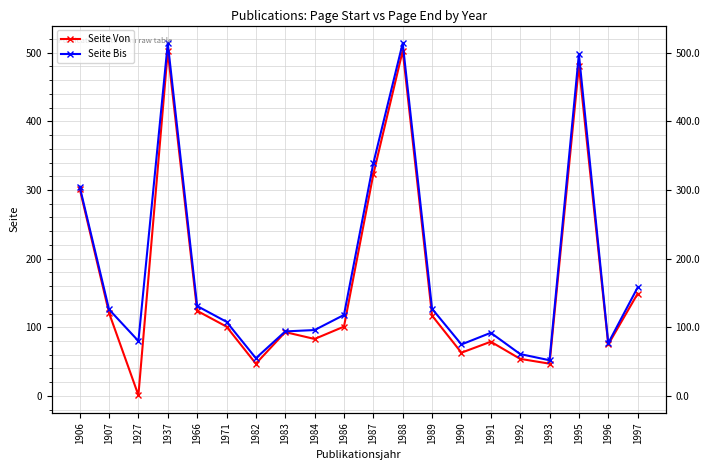

How many data points does each series have?

20